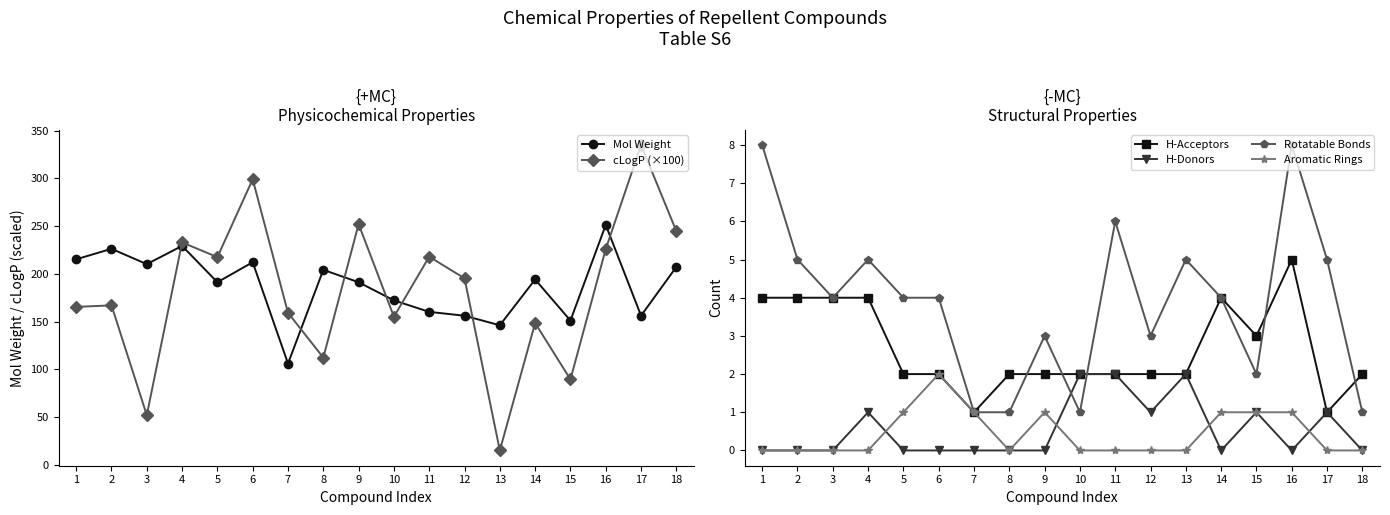

How many data points does each series have?

18